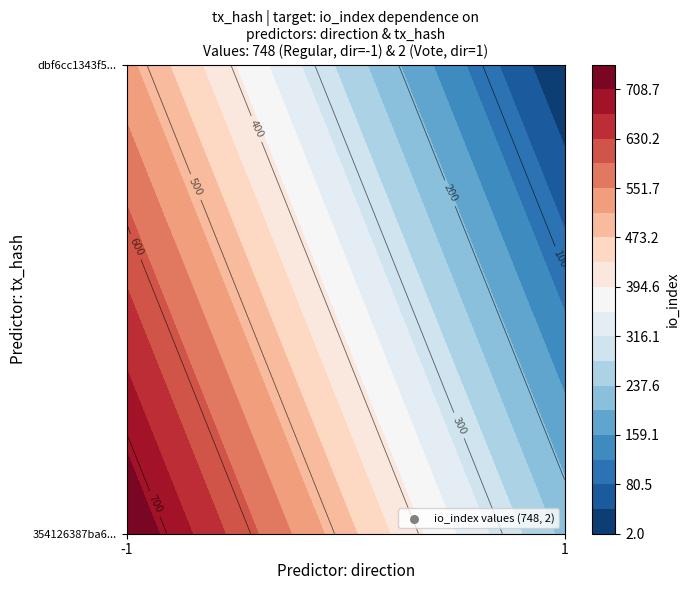

What is the average value of the 354126387ba60319c8a91f2a365d2164a0d3b0e series?

374